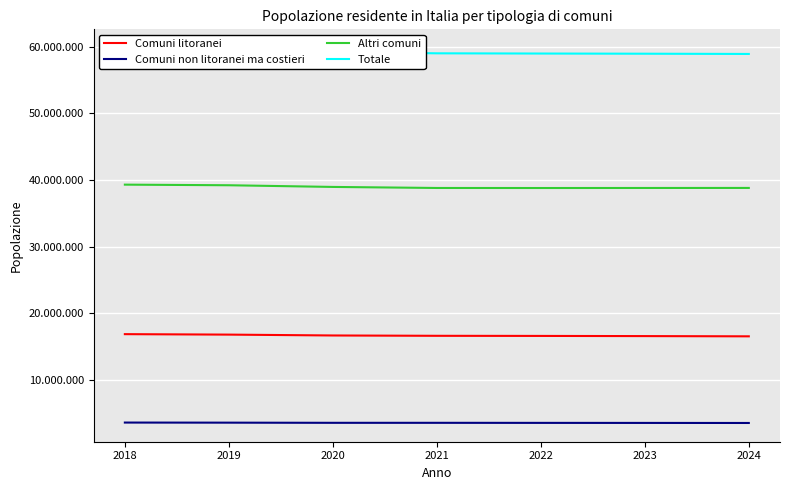

Count the Comuni non litoranei ma costieri values in the range 3559689 to 3599262.

5